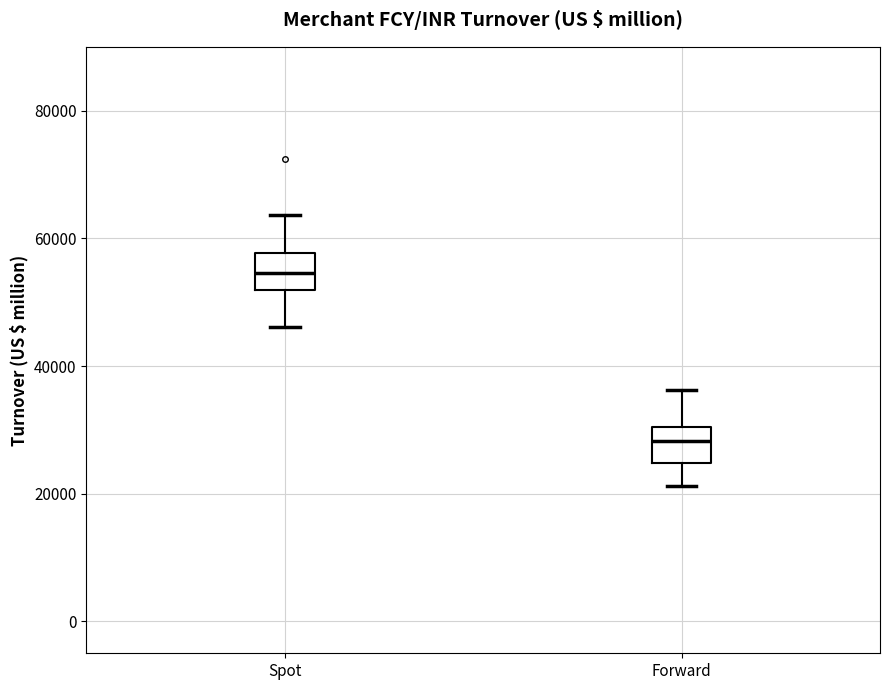

Reading left to right, read every box against the y-axis: the position of its median line, the range the box covers, and the ends of its whiskers. The values are not printed on the chart, so give them approximately, as read against the axis.

Spot: median 54000, box 52000 to 58000, whiskers 46000 to 64000
Forward: median 28000, box 24000 to 30000, whiskers 22000 to 36000